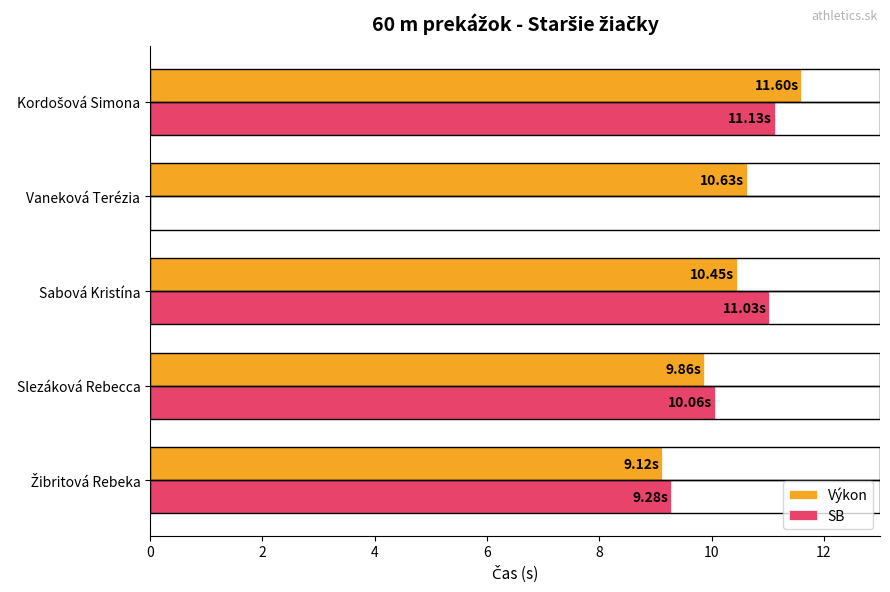

What is the difference between the maximum and minimum values in the Výkon series?

2.5